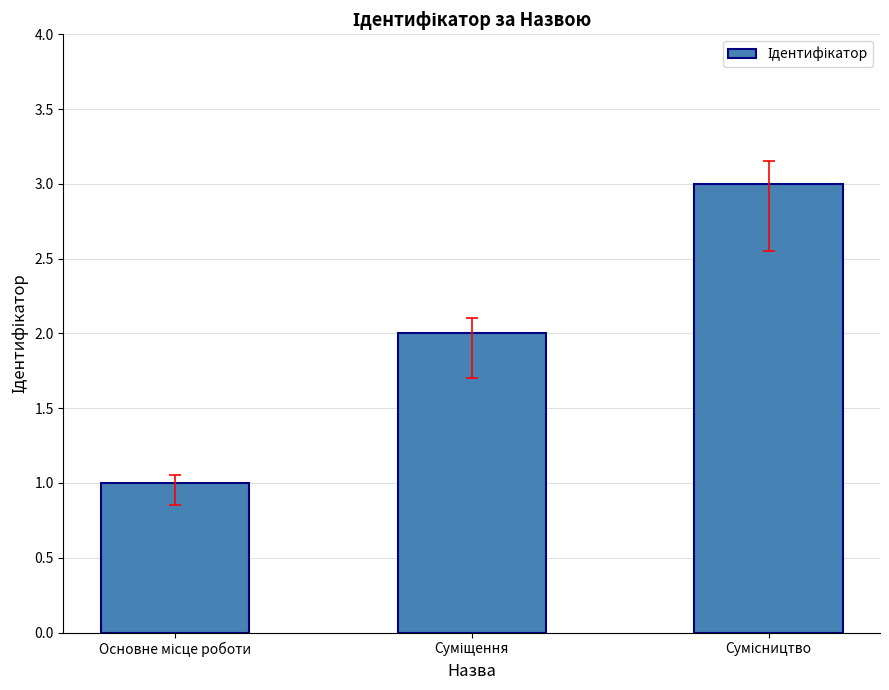

What is the maximum value shown in the chart?

3